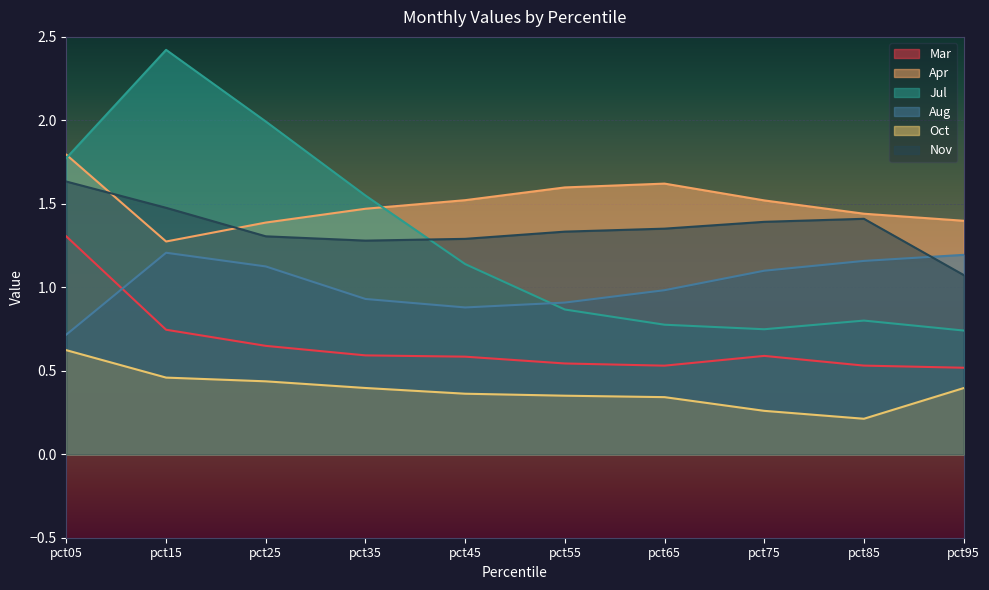

Rank the series at pct95 from lowest to highest value.

Oct, Mar, Jul, Nov, Aug, Apr